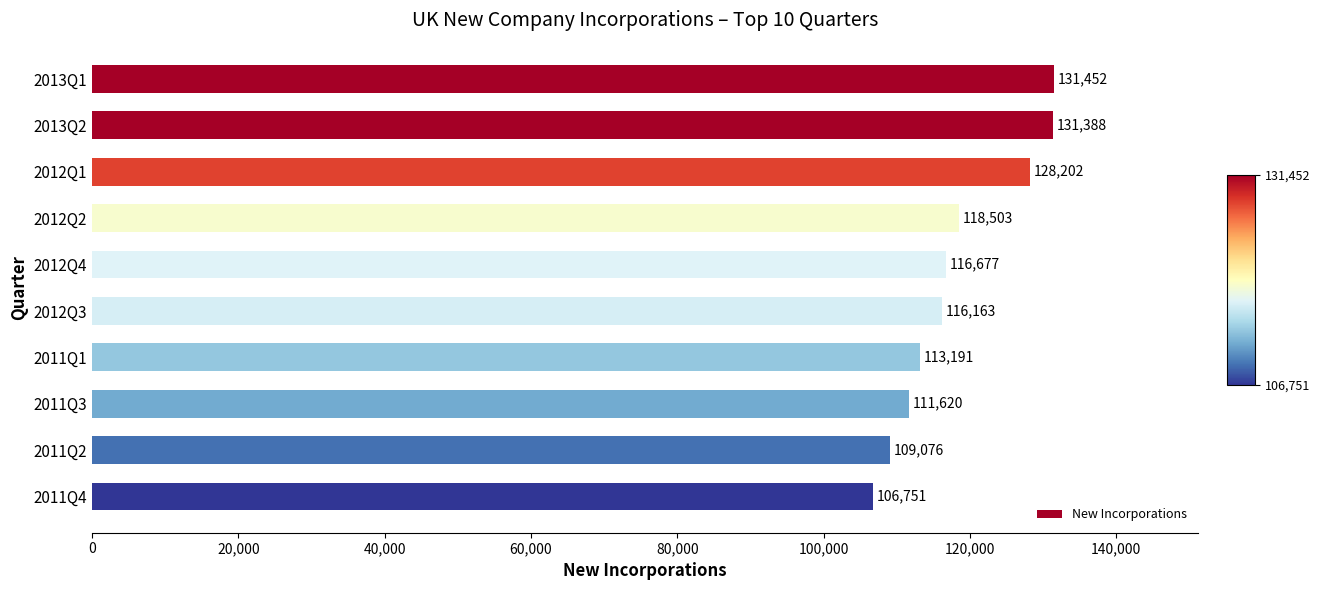

What position from the bottom is 2011Q4?

1